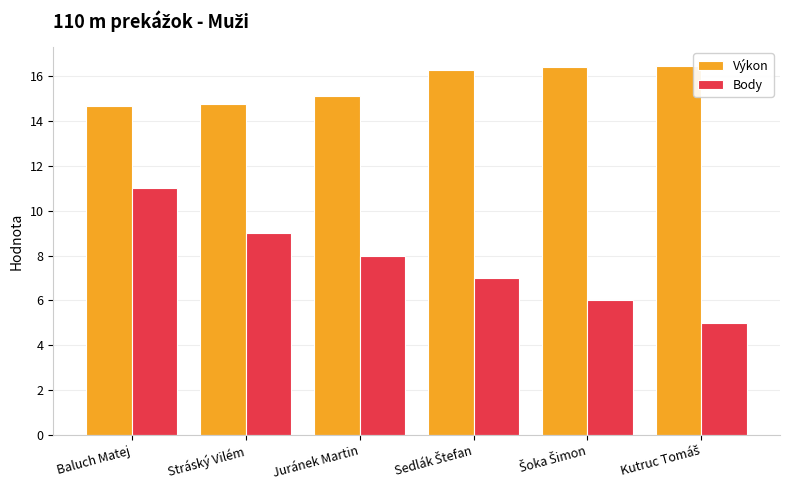

What is the greatest value displayed?

16.5